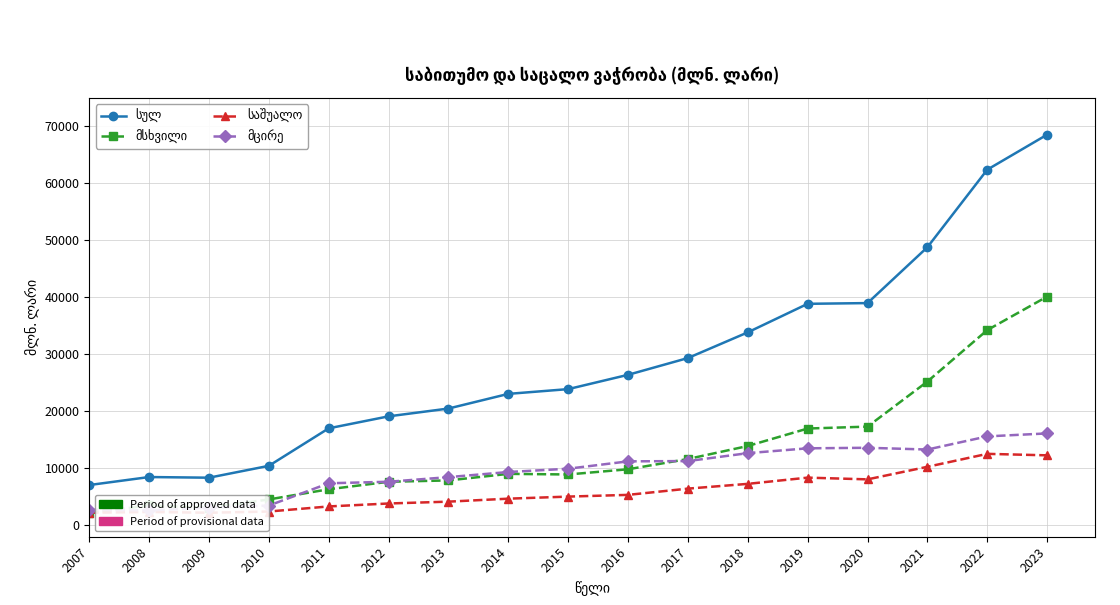

Reading left to right, extract all data points from this chart.

სულ: 7072.4	8477.4	8360.8	10445.5	17028.0	19129.8	20500.2	23072.9	23908.1	26417.7	29363.2	33871.5	38880.2	39007.1	48808.7	62422.1	68568.7
მსხვილი: 2129.2	3508.1	3071.0	4546.1	6331.2	7645.4	7883.5	9034.8	8926.4	9841.6	11643.1	13922.3	16990.8	17324.4	25234.1	34264.9	40148.7
საშუალო: 2211.0	2348.6	2208.0	2426.3	3315.2	3834.2	4157.4	4679.2	5043.3	5346.3	6442.2	7279.6	8371.8	8068.3	10272.3	12545.9	12286.1
მცირე: 2732.3	2620.6	3081.8	3473.1	7381.5	7650.2	8459.4	9358.8	9938.4	11229.8	11277.9	12669.6	13517.6	13614.3	13302.3	15611.3	16133.9